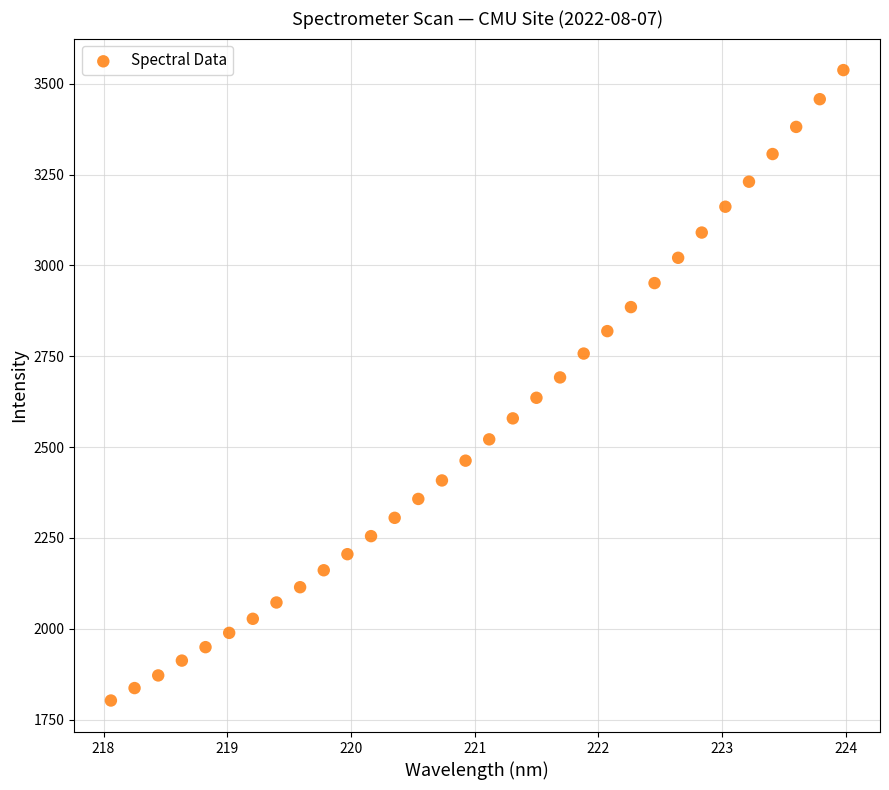

What is the range of X values (max minus min)?

5.9